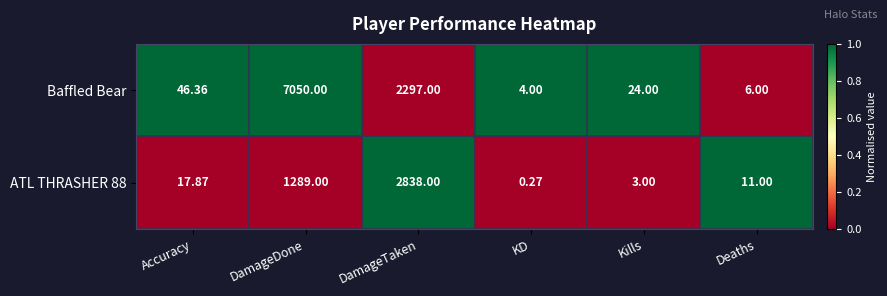

How many data points does each series have?

6